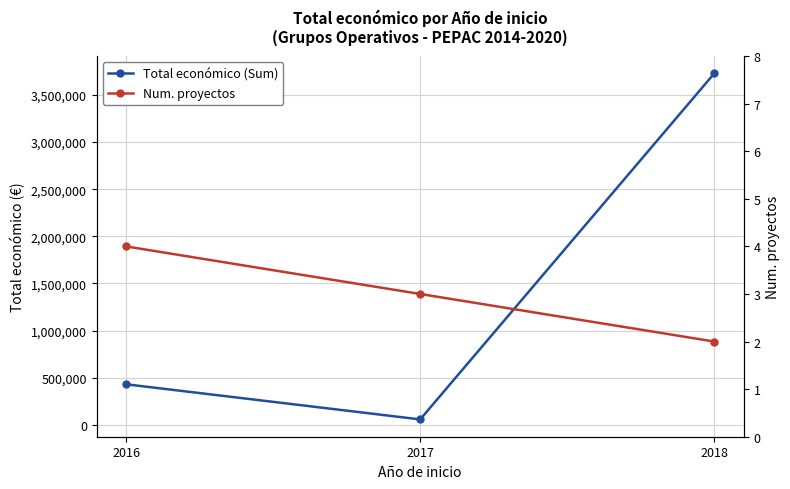

What is the approximate value of Num. proyectos at 2016?

4